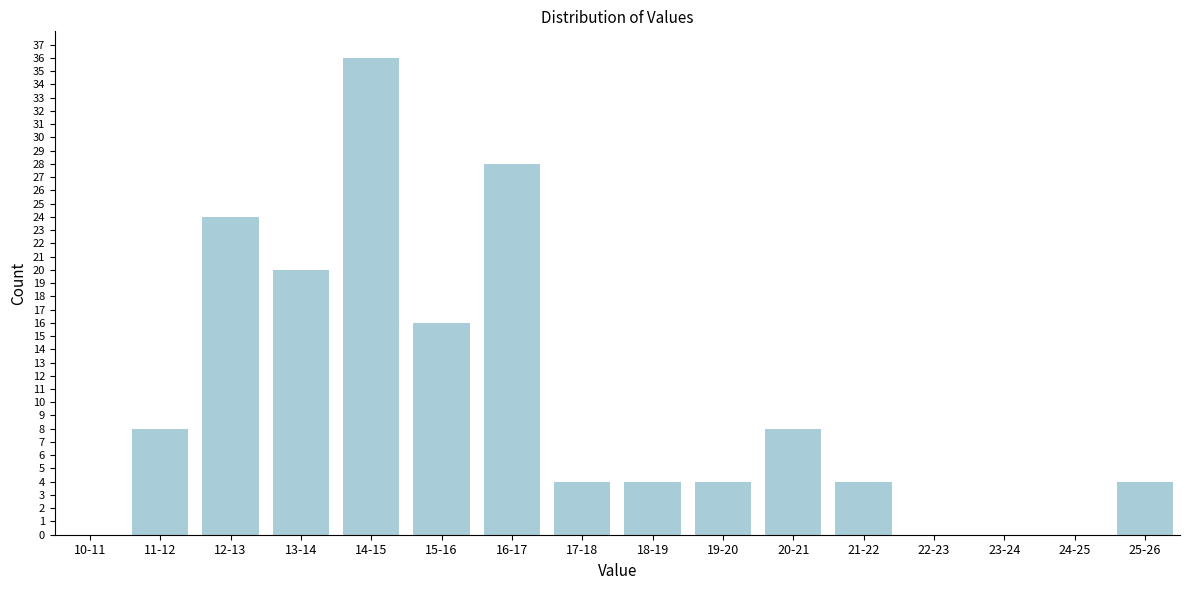

Reading right to left, extract all data points from this chart.

25-26=4	24-25=0	23-24=0	22-23=0	21-22=4	20-21=8	19-20=4	18-19=4	17-18=4	16-17=28	15-16=16	14-15=36	13-14=20	12-13=24	11-12=8	10-11=0